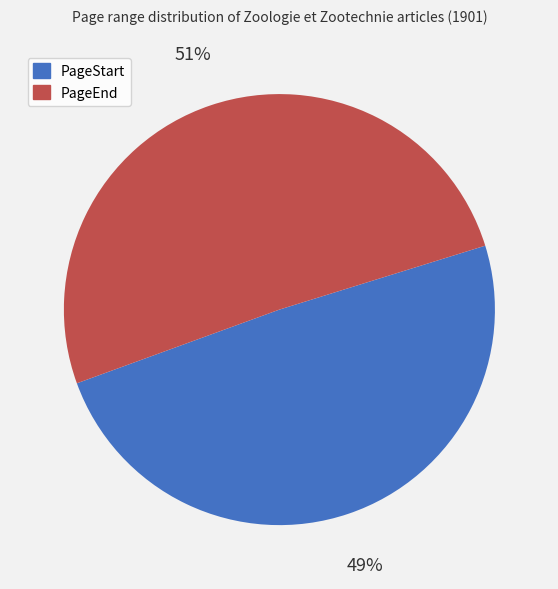

True or false: PageStart accounts for 49% of the total.

True